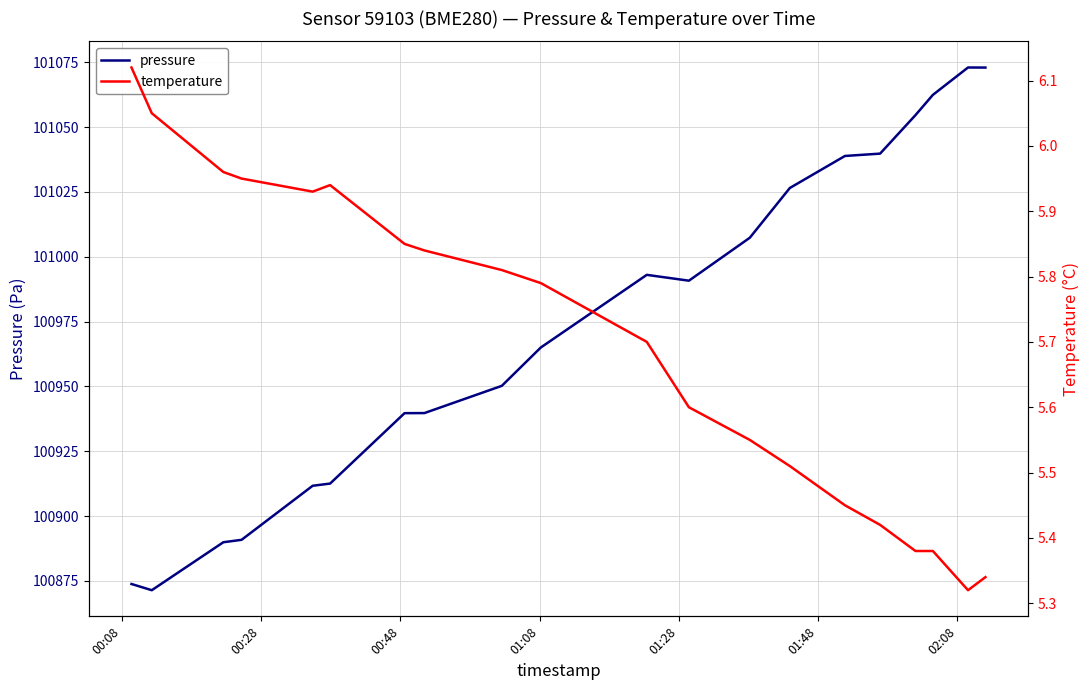

Does the chart display data point markers on the line(s)?

No